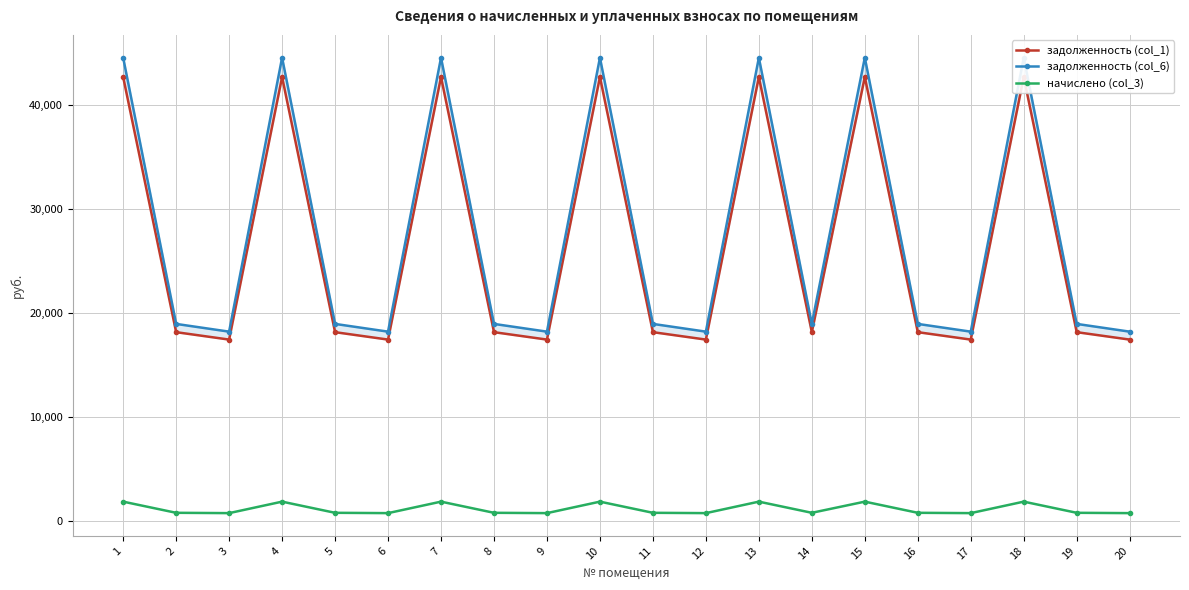

How many lines are shown in the chart?

3